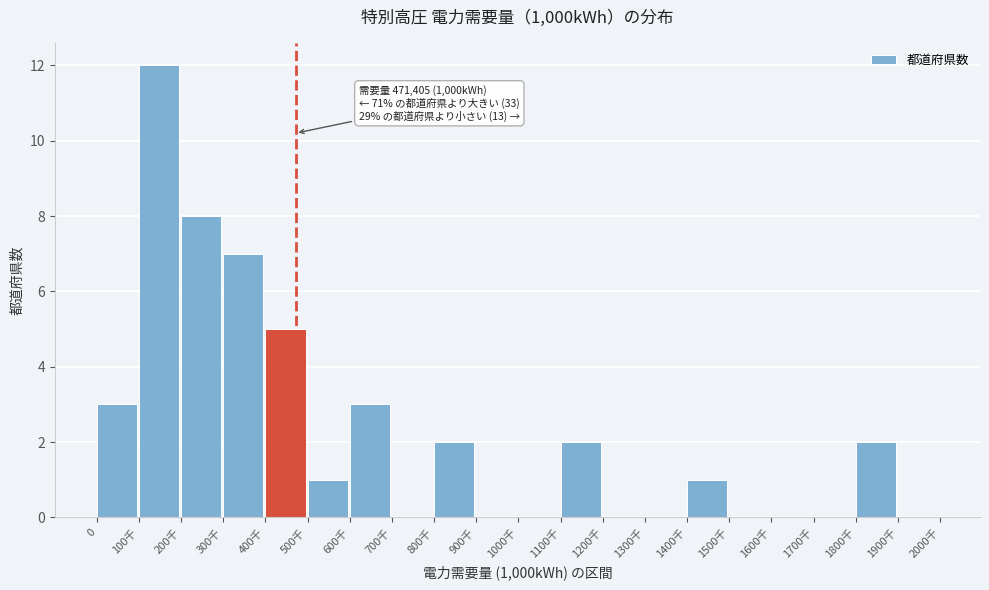

Reading right to left, transcribe all the data shown in this chart.

1900千=0	1800千=2	1700千=0	1600千=0	1500千=0	1400千=1	1300千=0	1200千=0	1100千=2	1000千=0	900千=0	800千=2	700千=0	600千=3	500千=1	400千=5	300千=7	200千=8	100千=12	0=3